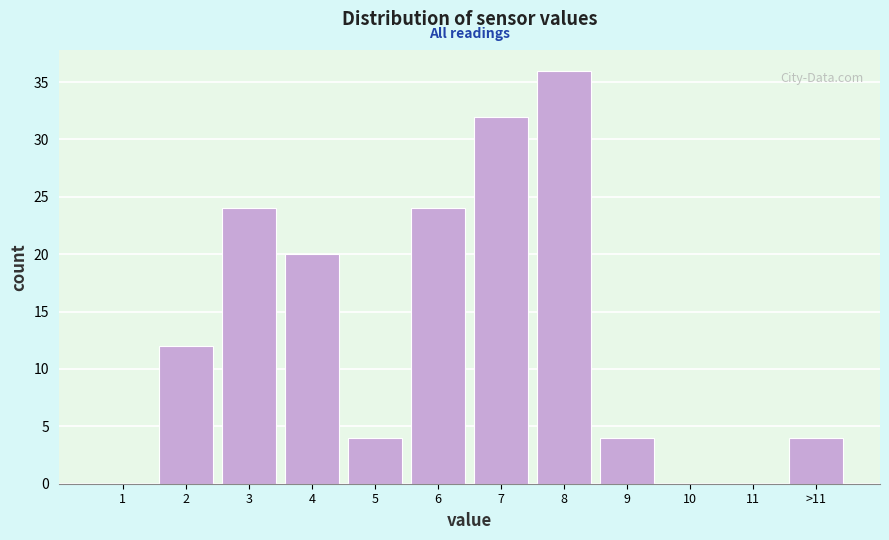

Reading left to right, transcribe all the data shown in this chart.

1=0	2=12	3=24	4=20	5=4	6=24	7=32	8=36	9=4	10=0	11=0	>11=4